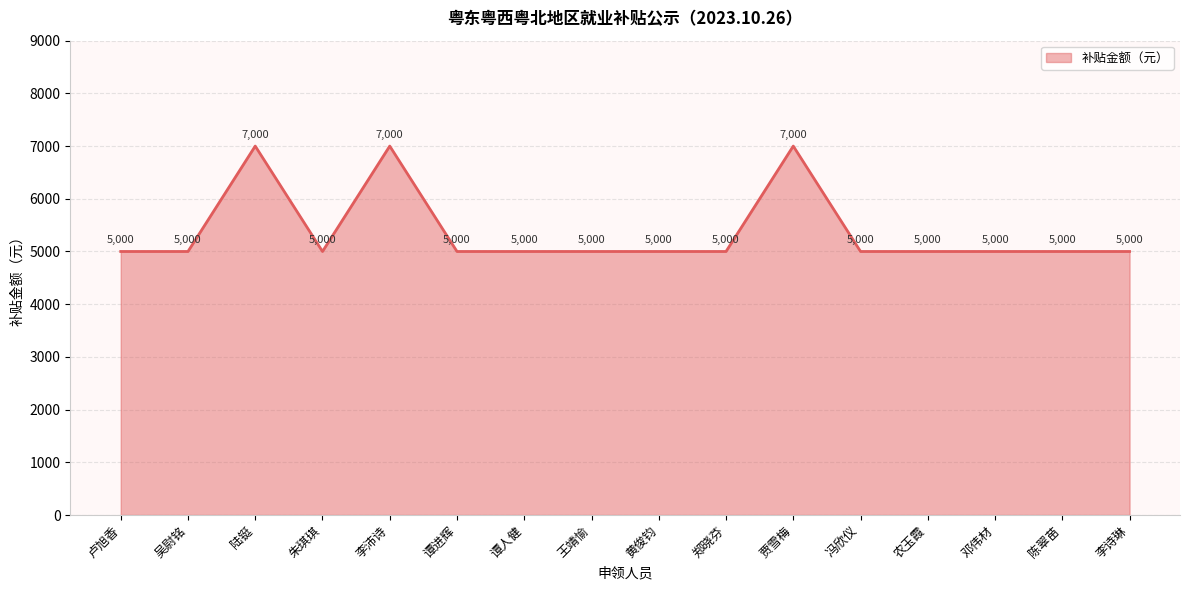

List the labels in order of value, largest first.

陆铤, 李沛诗, 贾雪梅, 卢旭香, 吴尉铭, 朱琪琪, 谭进辉, 谭人健, 王靖愉, 黄俊钧, 郑晓芬, 冯欣仪, 农玉霞, 邓伟材, 陈翠苗, 李诗琳